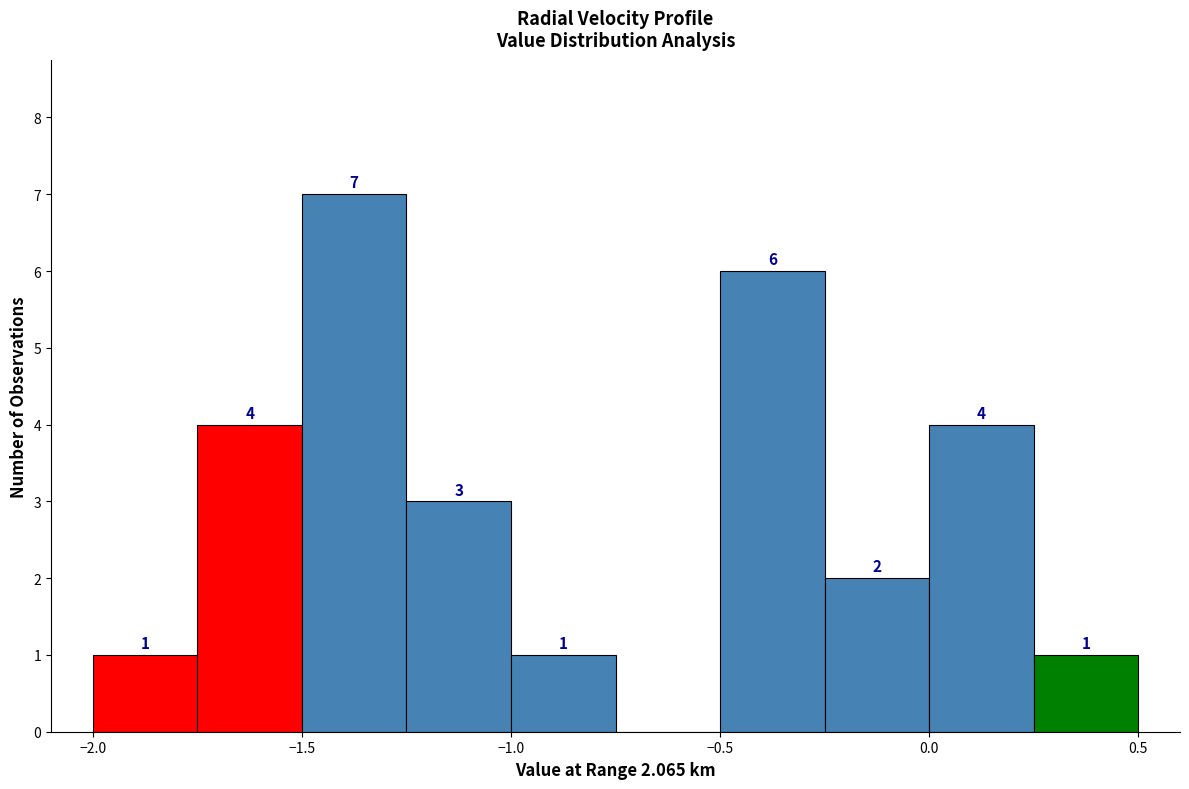

Over which range of the x-axis is the bar tallest?

-1.50 to -1.25